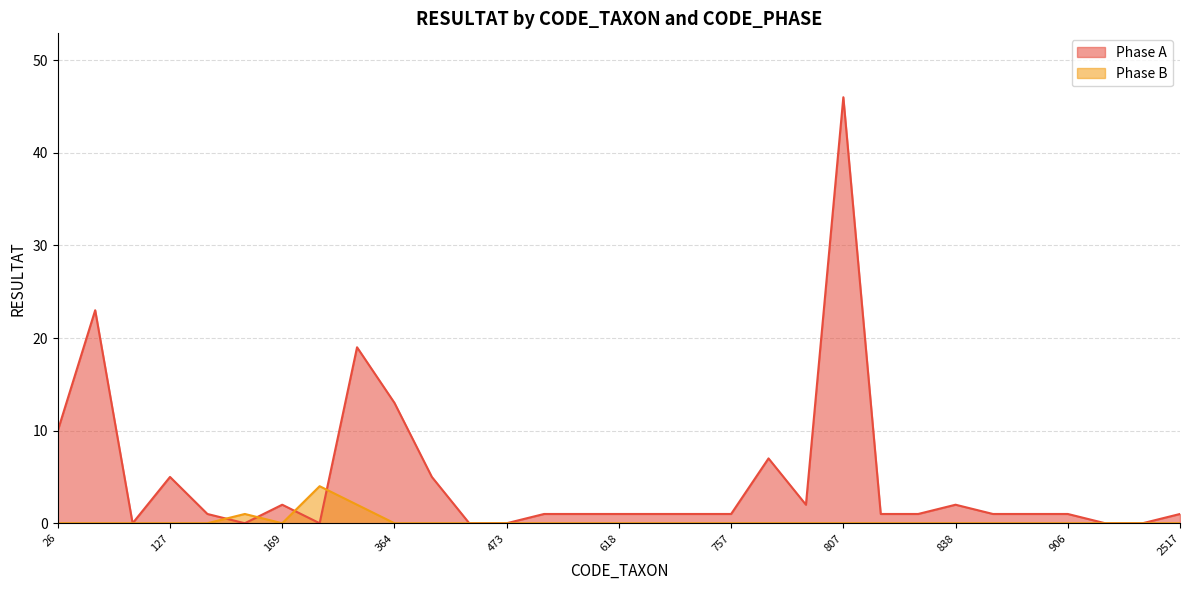

Where is Phase A nearest to the value 23?

46